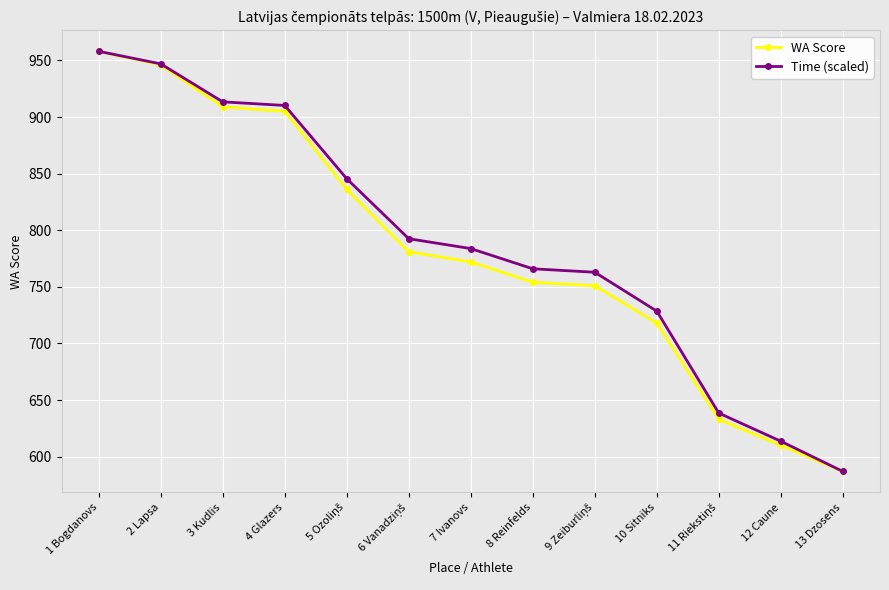

What is the total value across all series at 2 Lapsa?

1892.9